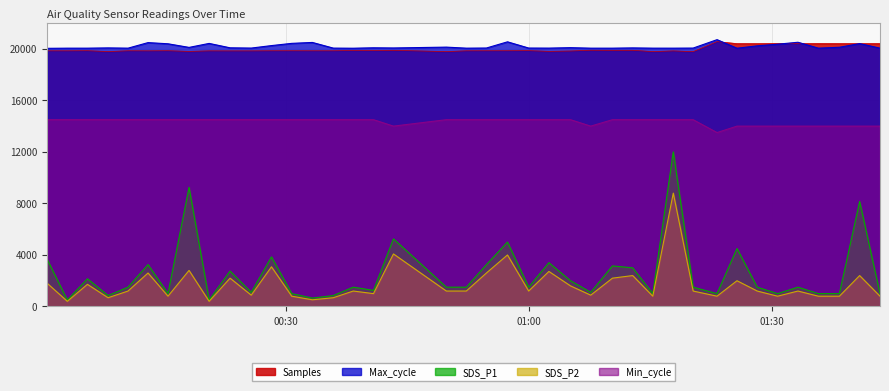

What is the lowest value of the Min_cycle series?

13500.0